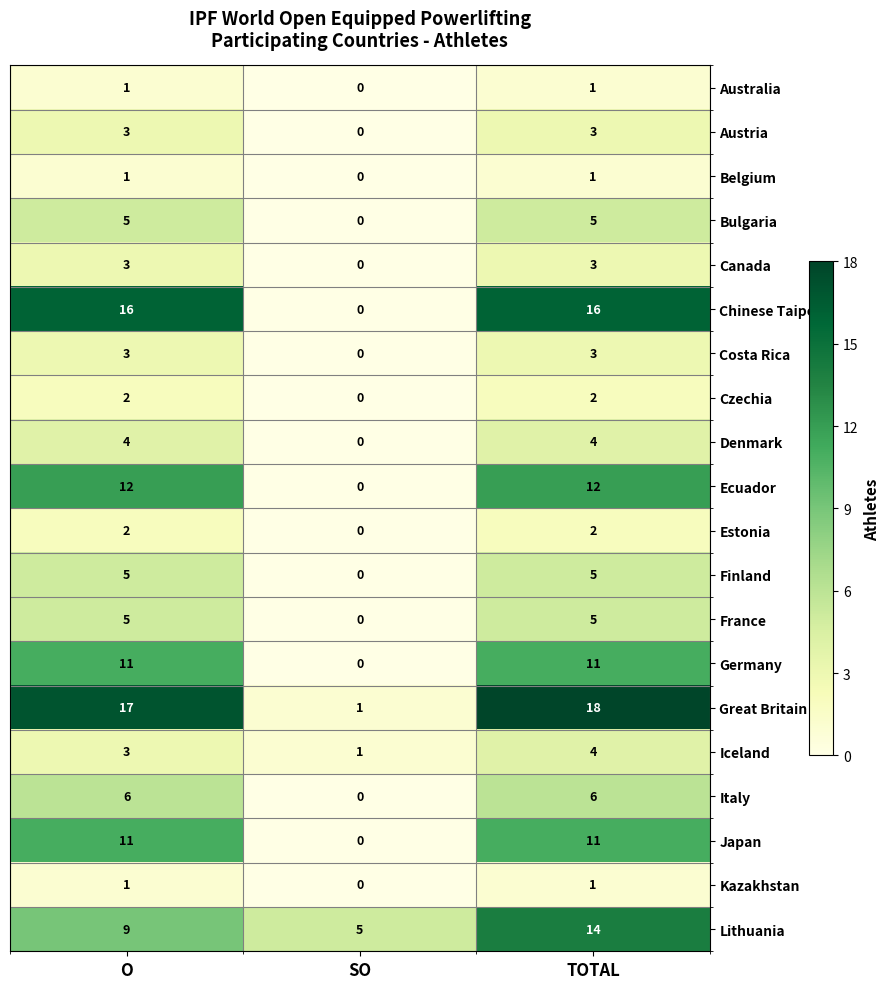

Which label corresponds to the largest value in the chart?

TOTAL